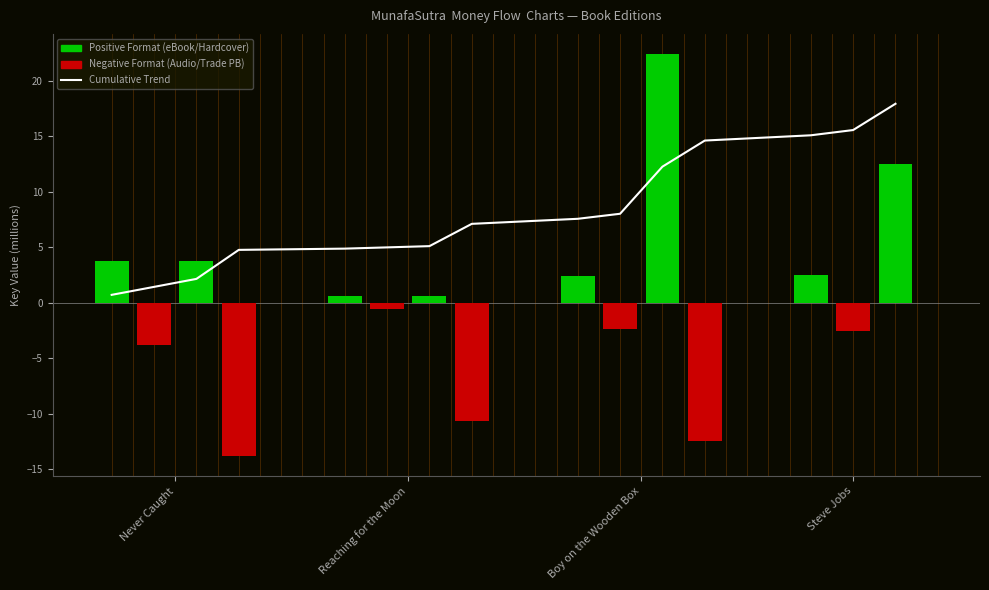

What is the difference between the second highest and minimum values?

14.8